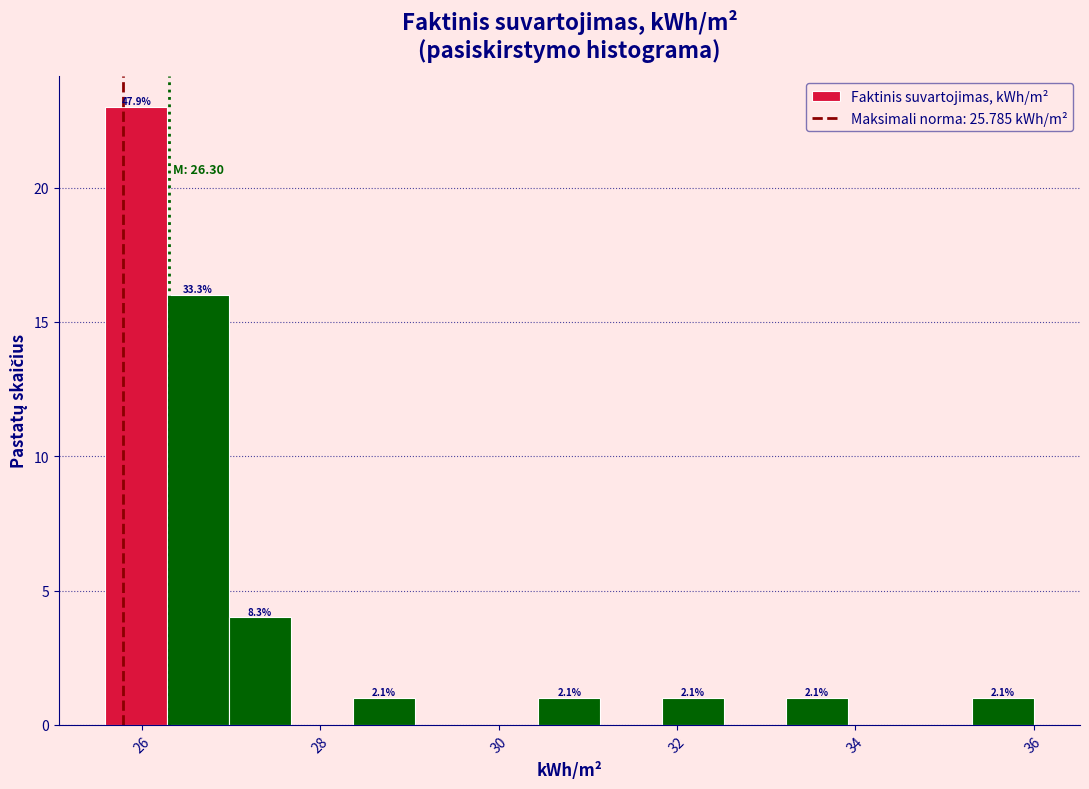

Around what value on the x-axis is the tallest bar? Give the approximate position of its centre, as read against the axis.

26.0